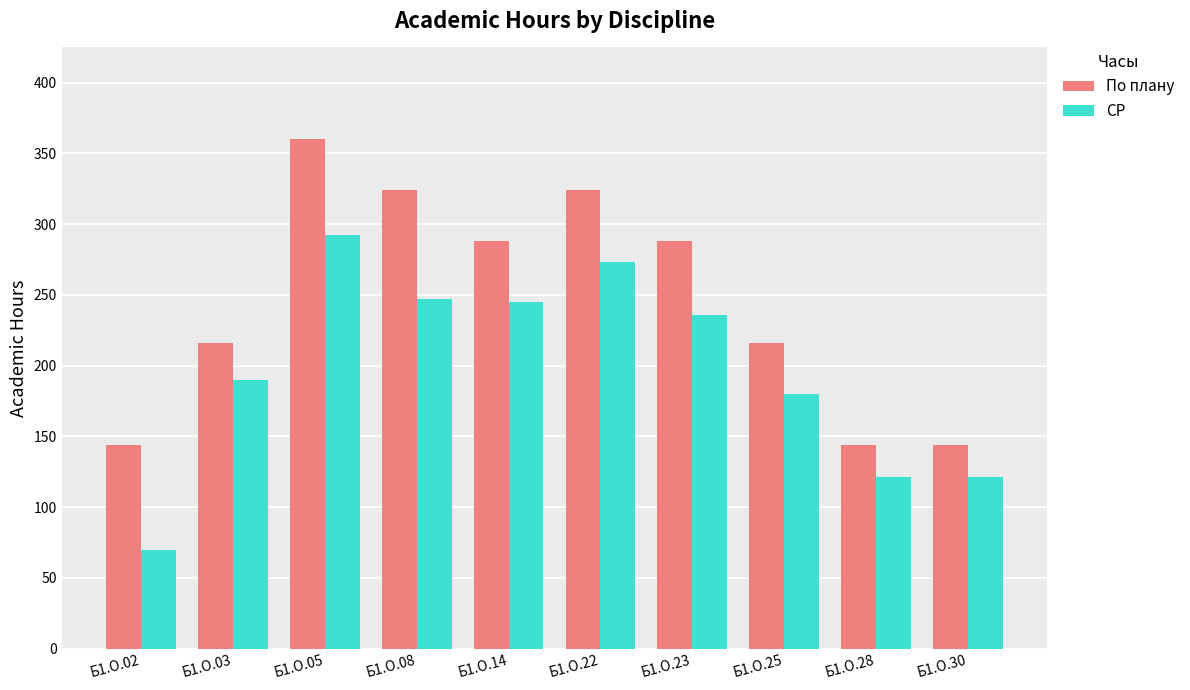

What is the lowest value of the По плану series?

144